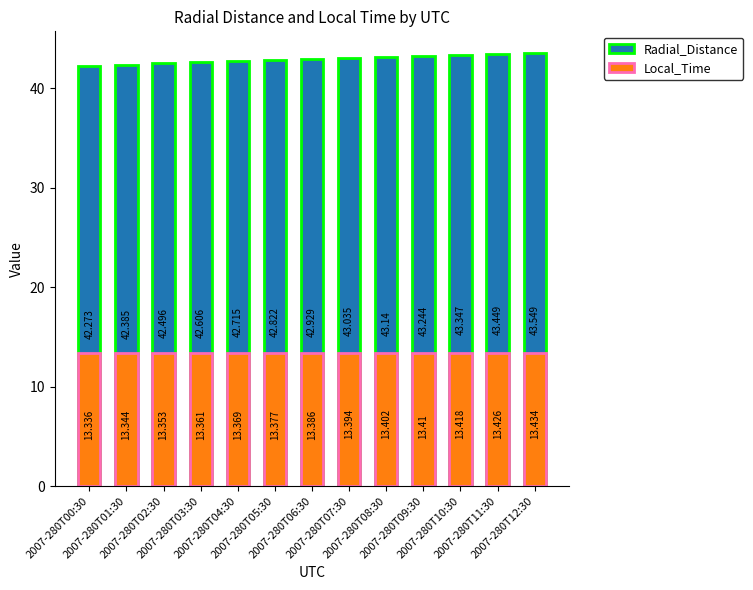

Is it true that Local_Time equals 22.9 at 2007-280T12:30?

False